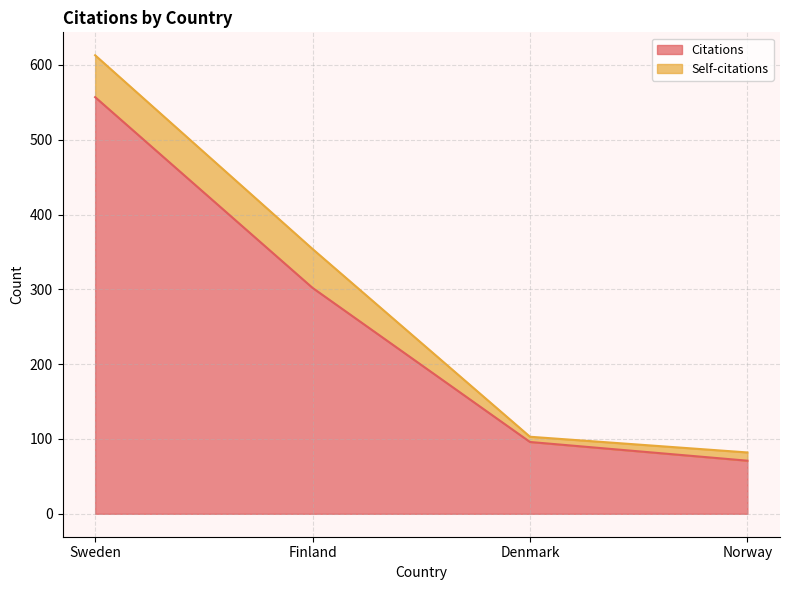

List the labels in order of value, smallest first.

Norway, Denmark, Finland, Sweden